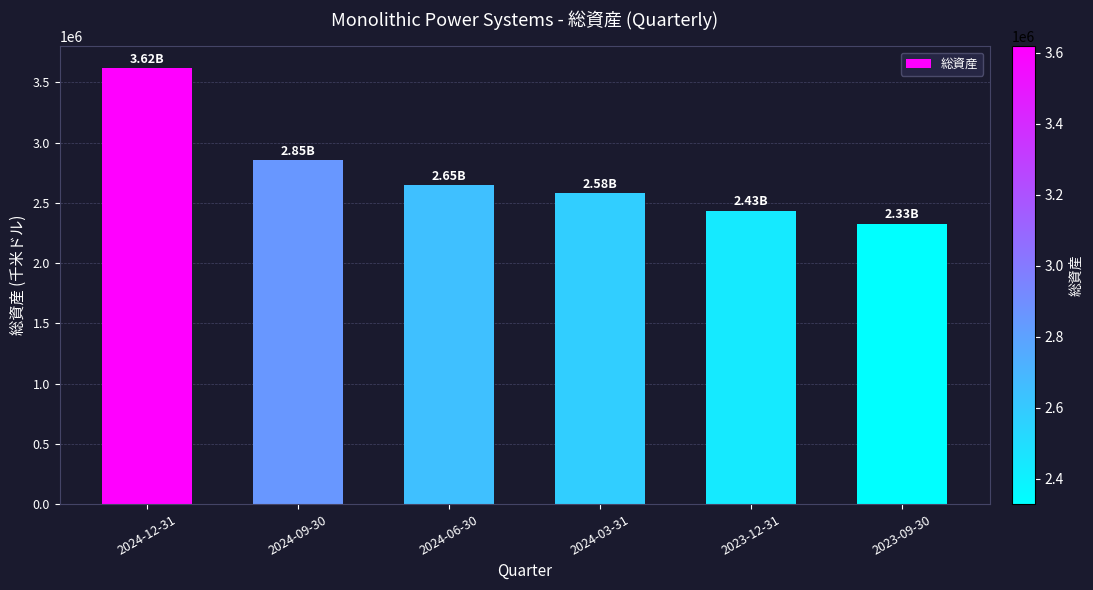

Does the chart contain stacked bars?

No